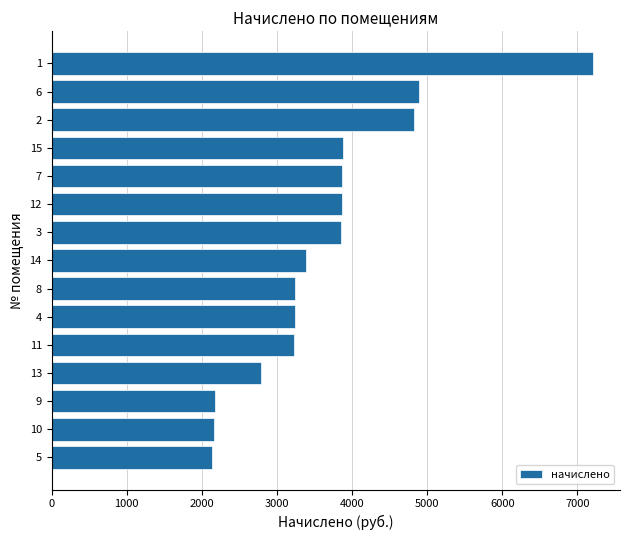

What is the average value?

3648.9